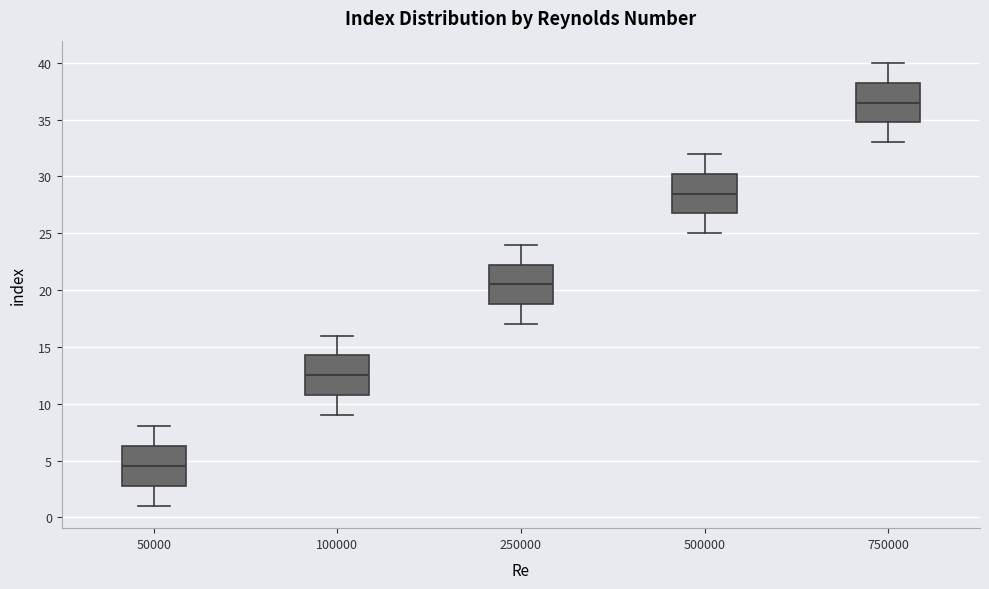

Reading left to right, read every box against the y-axis: the position of its median line, the range the box covers, and the ends of its whiskers. The values are not printed on the chart, so give them approximately, as read against the axis.

50000: median 4.5, box 3.0 to 6.5, whiskers 1.0 to 8.0
100000: median 12.5, box 11.0 to 14.5, whiskers 9.0 to 16.0
250000: median 20.5, box 19.0 to 22.5, whiskers 17.0 to 24.0
500000: median 28.5, box 27.0 to 30.5, whiskers 25.0 to 32.0
750000: median 36.5, box 35.0 to 38.5, whiskers 33.0 to 40.0